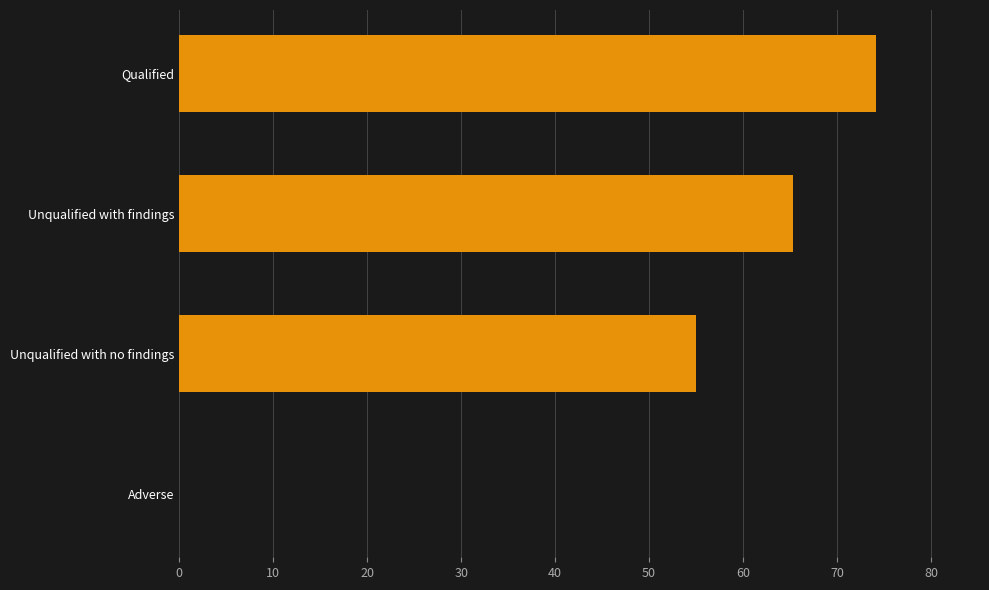

What is the change in value from Unqualified with findings to Adverse?

-65.3